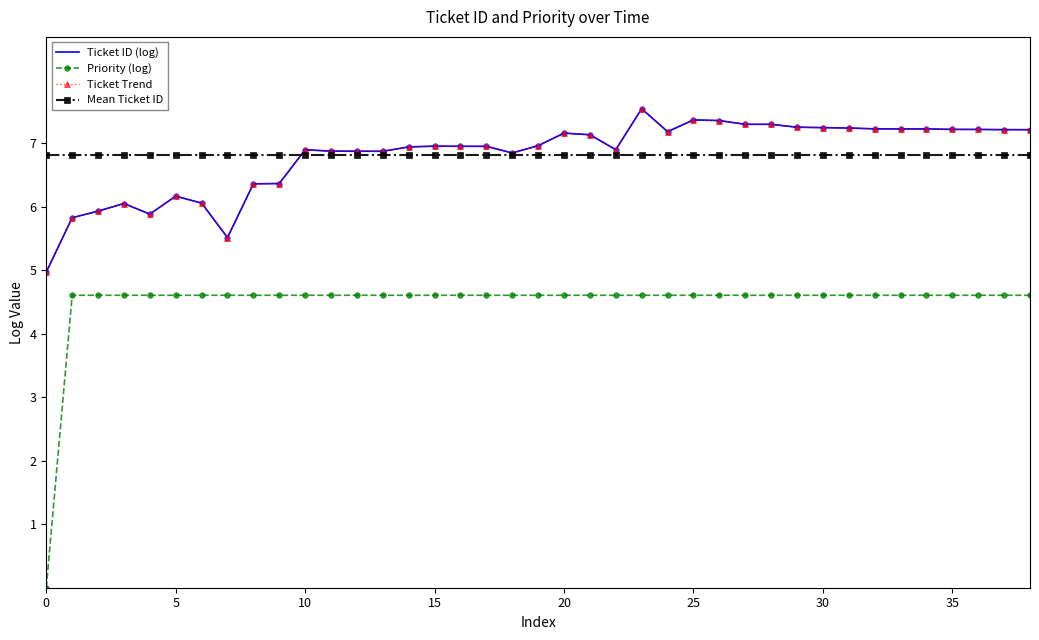

What is the label of the 10th point from the right?

29